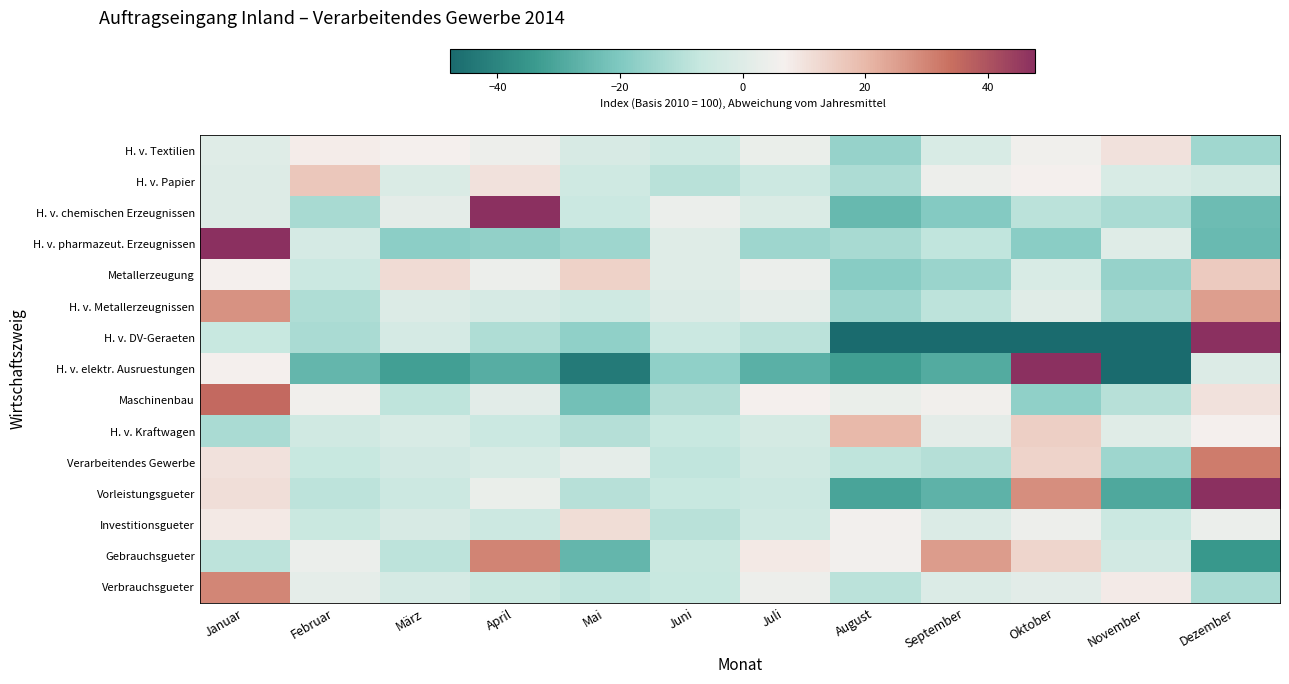

How many data points does each series have?

12